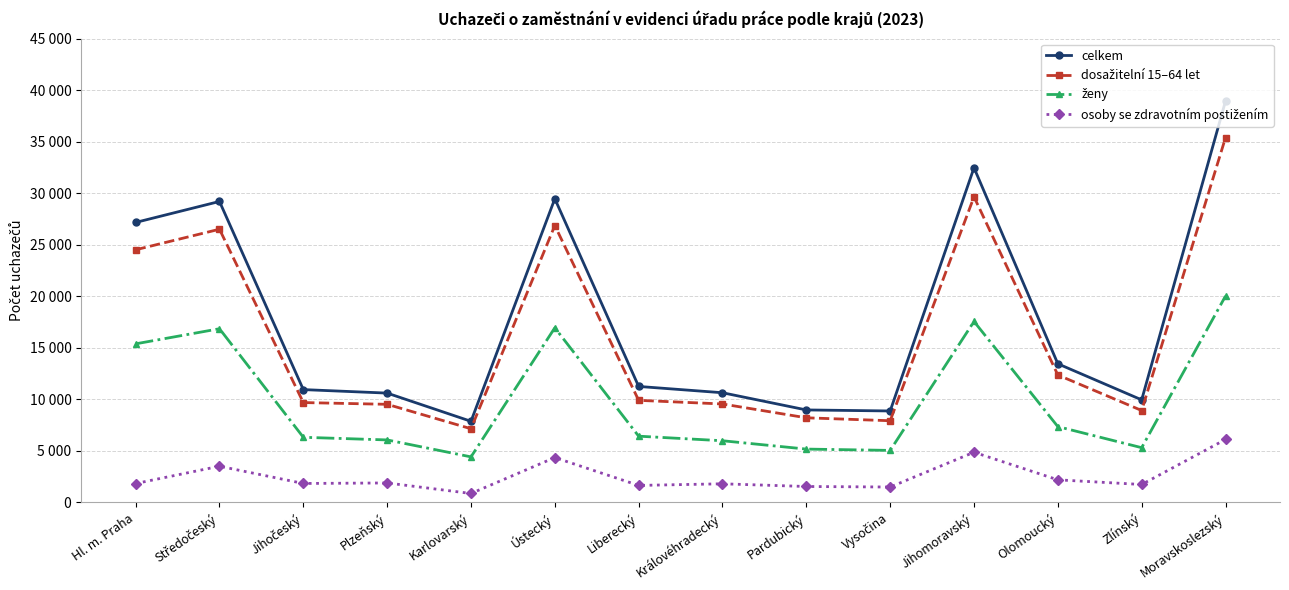

True or false: ženy and dosažitelní 15–64 let cross at least once.

False